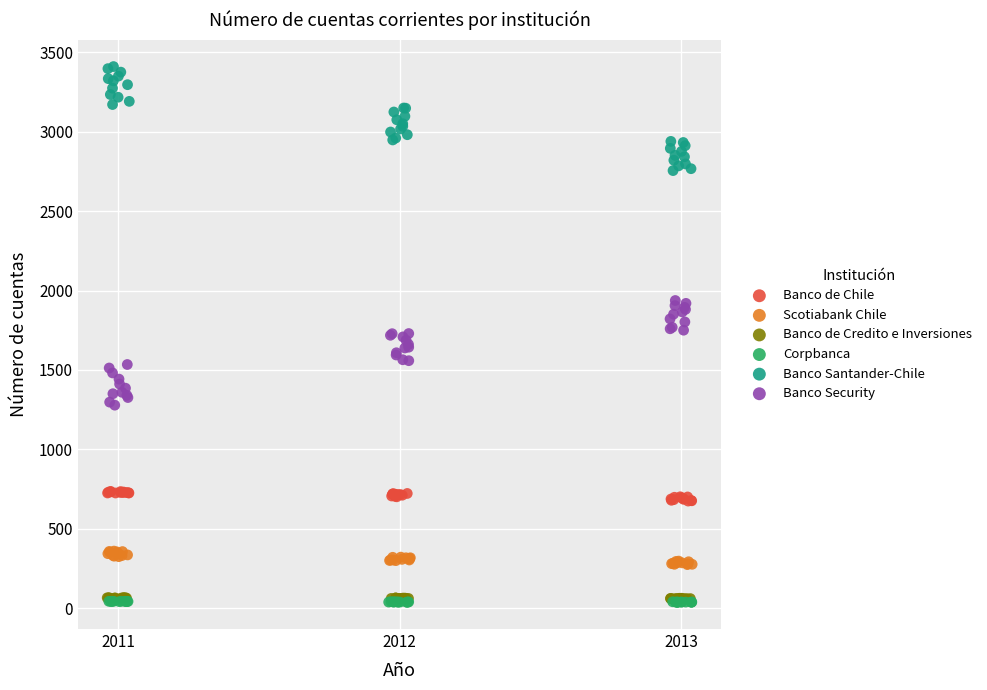

Which series contains the highest Y value?

Banco Santander-Chile